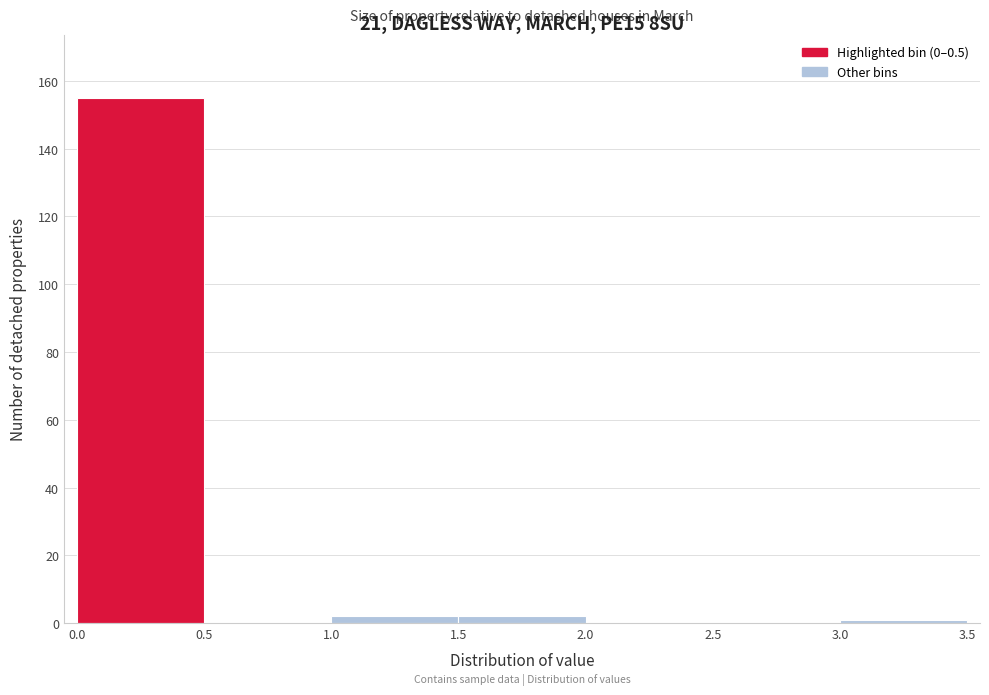

How tall is the bar that spans 1.5 to 2.0 on the x-axis? The values are not printed on the chart, so give them approximately, as read against the axis.

2